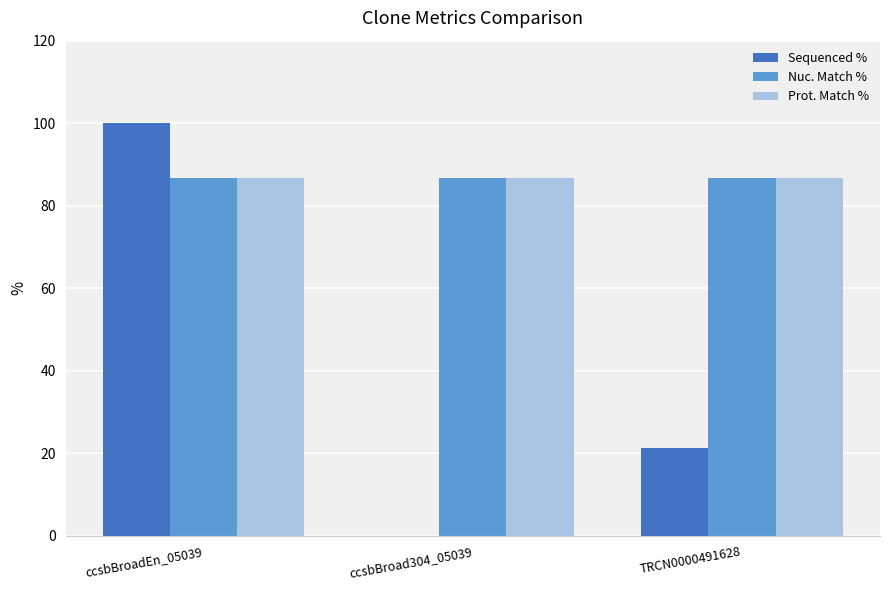

Which series has the largest range (max minus min)?

Sequenced %